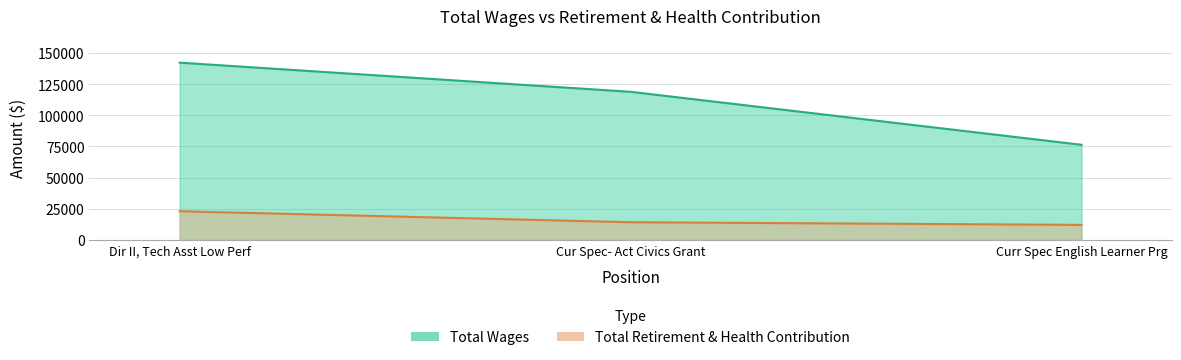

Which series has the widest spread of values?

Total Wages